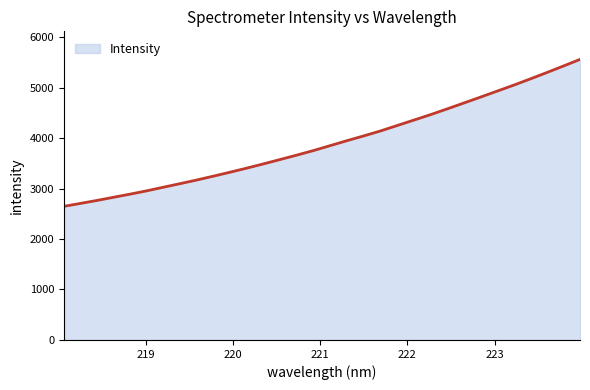

What is the maximum value shown in the chart?

5557.7